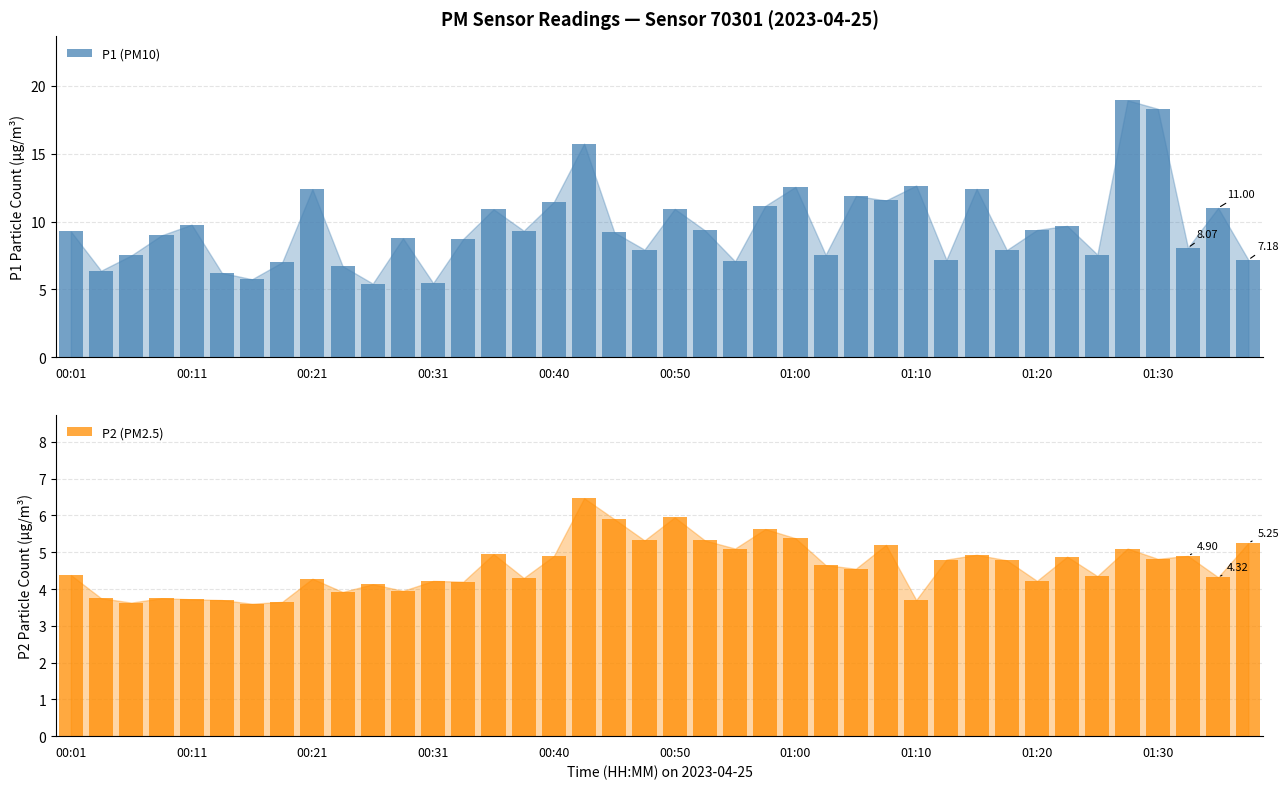

What is the difference between the maximum and minimum values in the P2 (PM2.5) series?

2.9